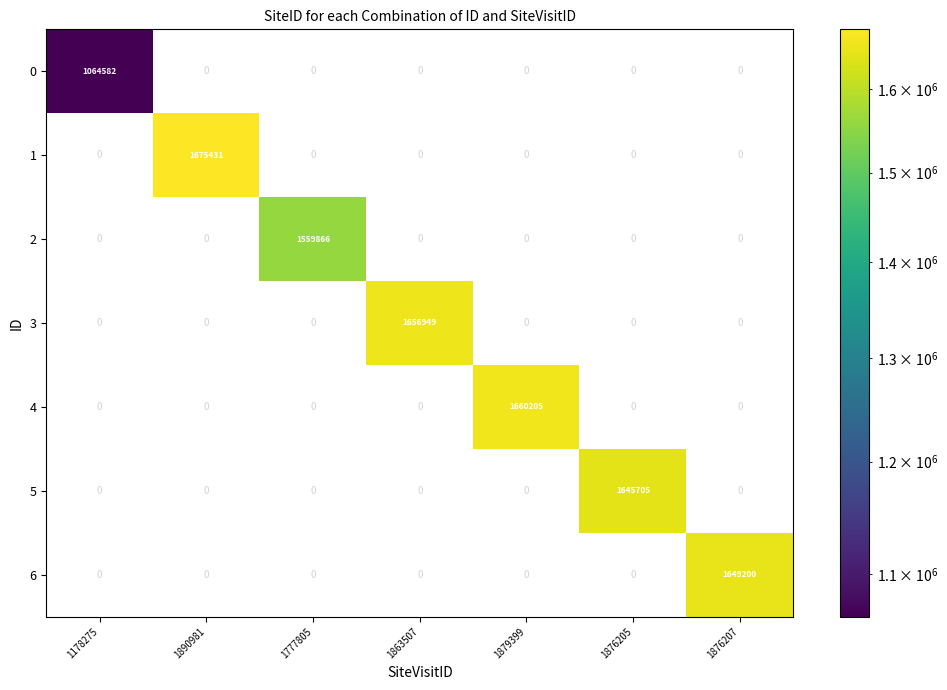

How many series are shown in this chart?

7